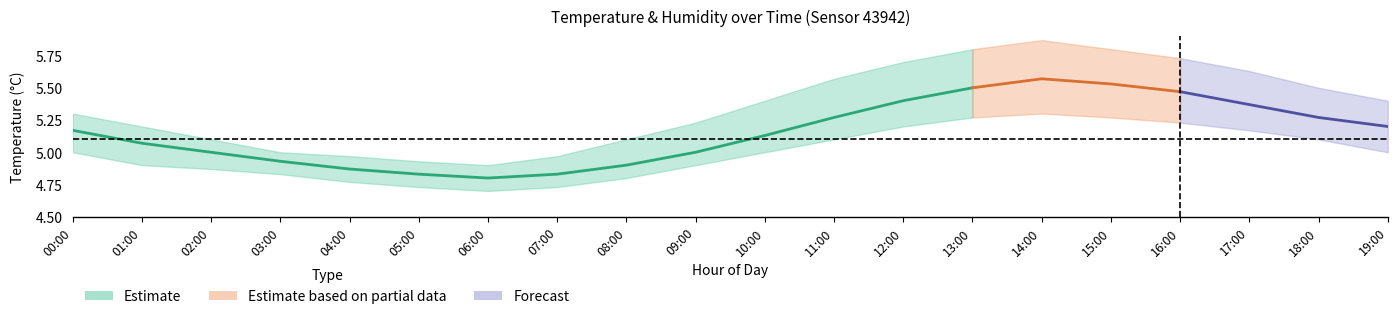

How many lines are shown in the chart?

6